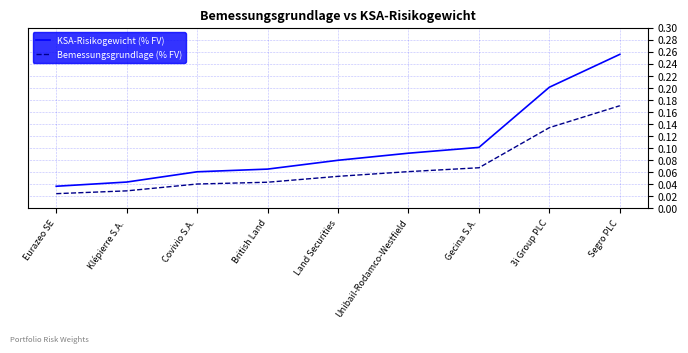

What position from the left is Unibail-Rodamco-Westfield?

6